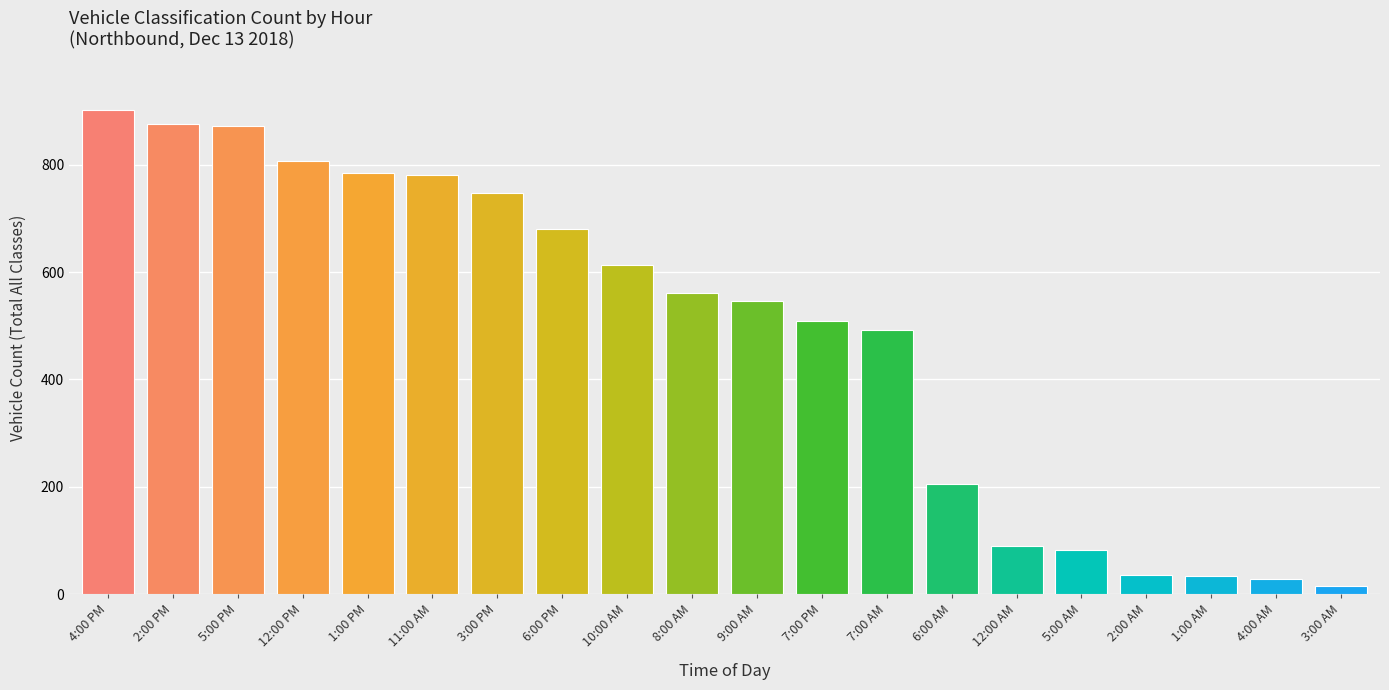

What is the average value?

483